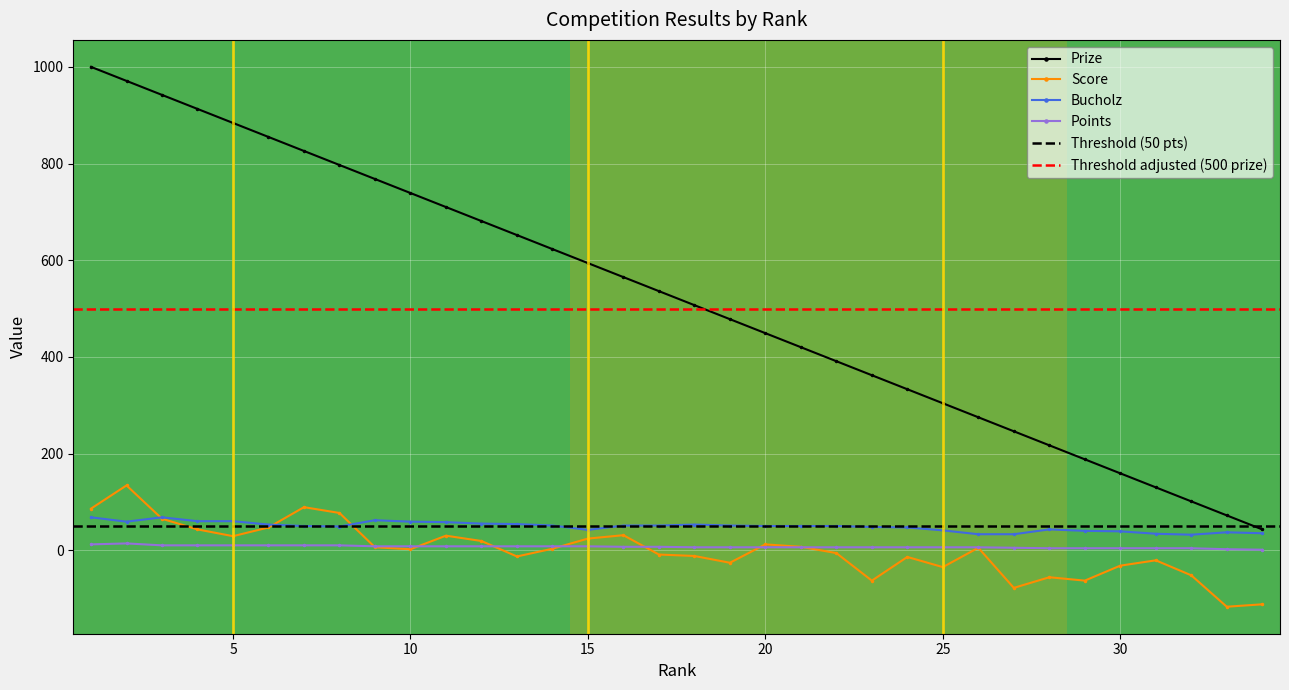

True or false: Prize has a value of 275 at 26.

True